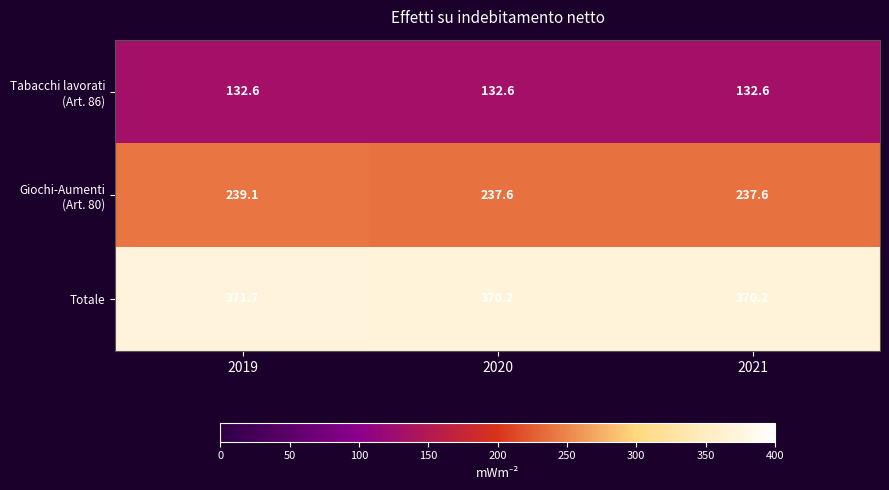

What is the maximum value for Totale?

371.7